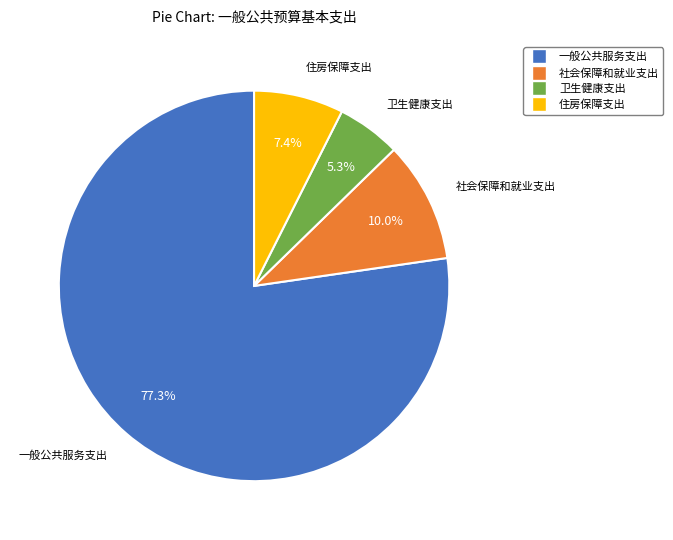

Does any single category account for the majority?

Yes